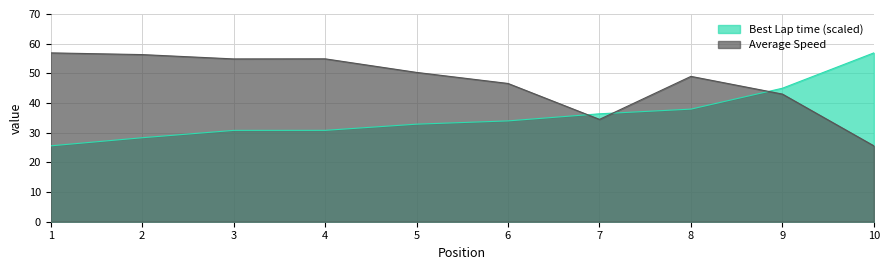

At which label does Best Lap time reach its minimum?

1